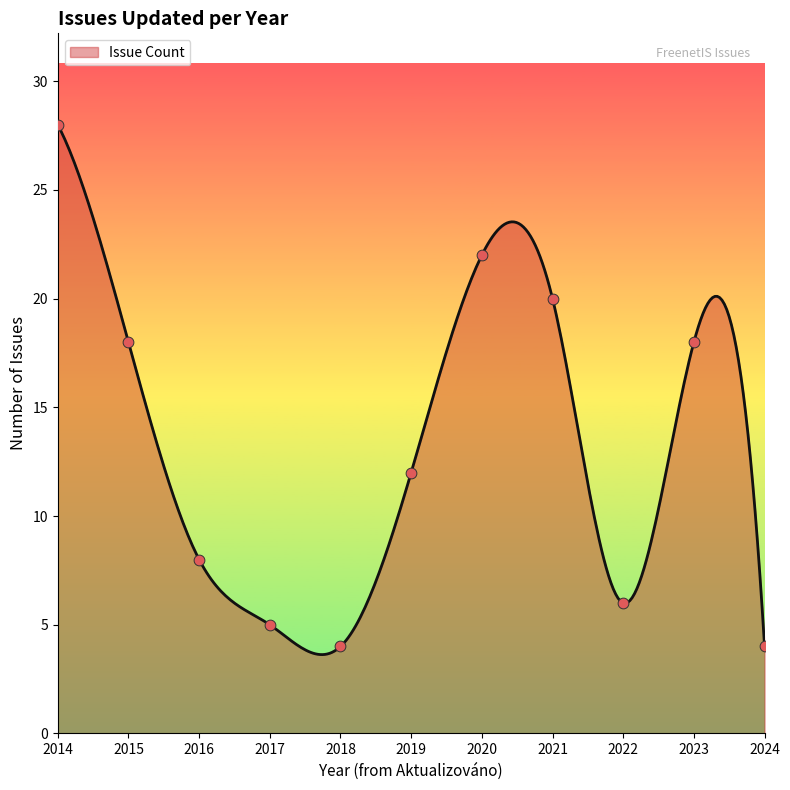

Approximately how many times larger is the value at 15 compared to 2014?

1.0